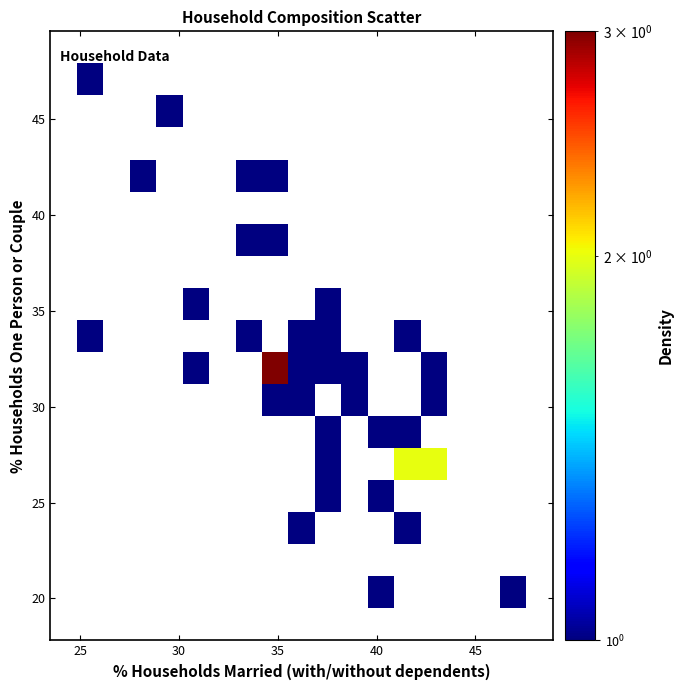

What is the range of Y values (max minus min)?

27.7